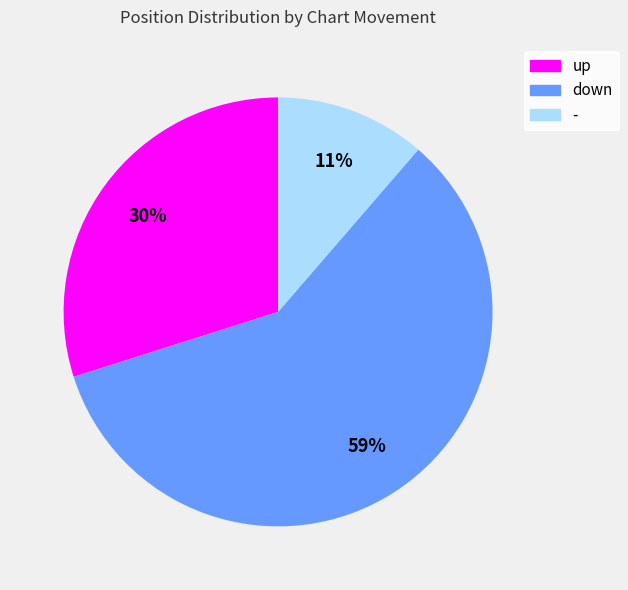

To the nearest percent, what percentage of the pie is up?

30%